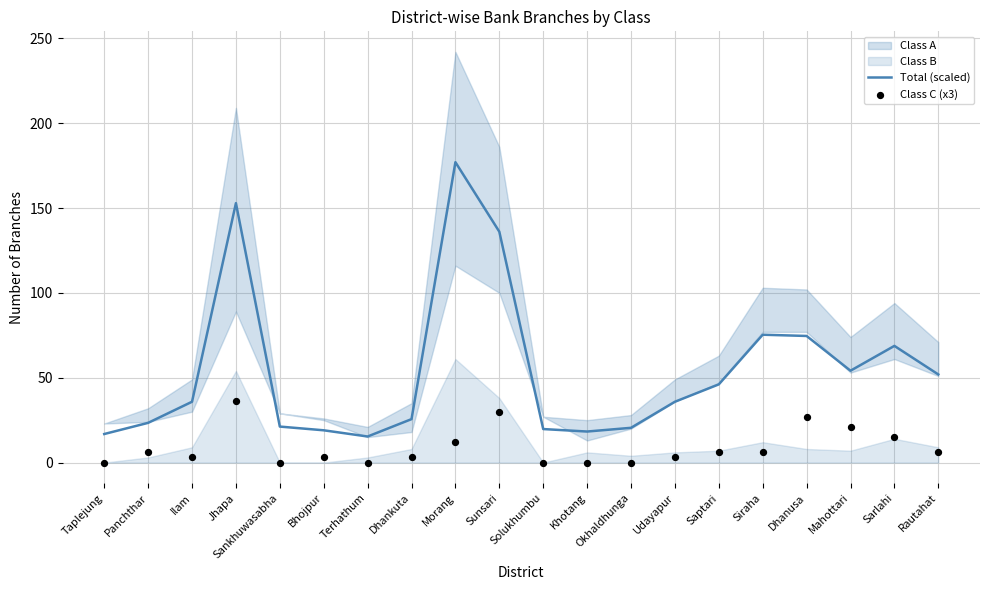

Which series has the largest Y range (max minus min)?

Total (scaled)